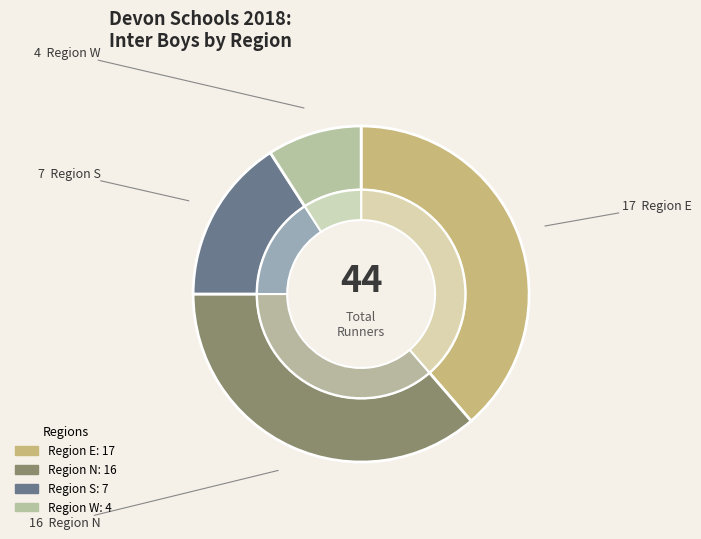

True or false: N accounts for 51% of the total.

False